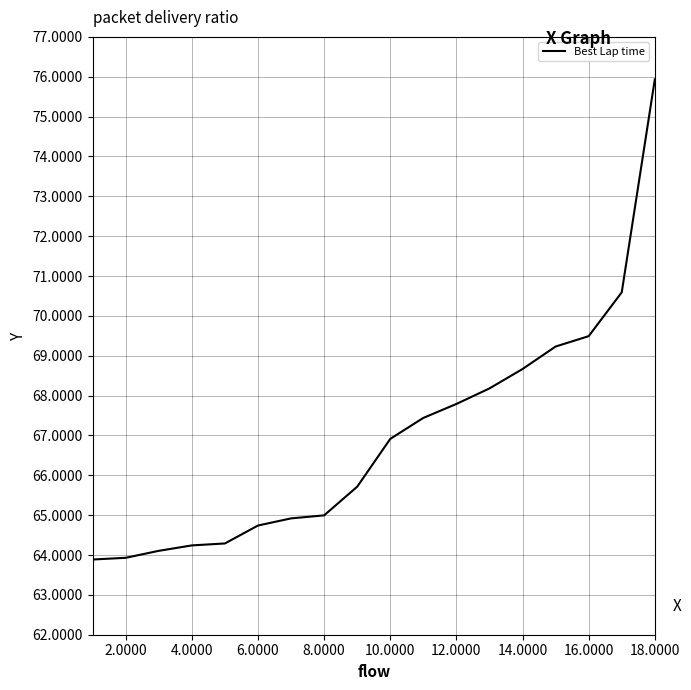

What is the minimum value shown in the chart?

63.9